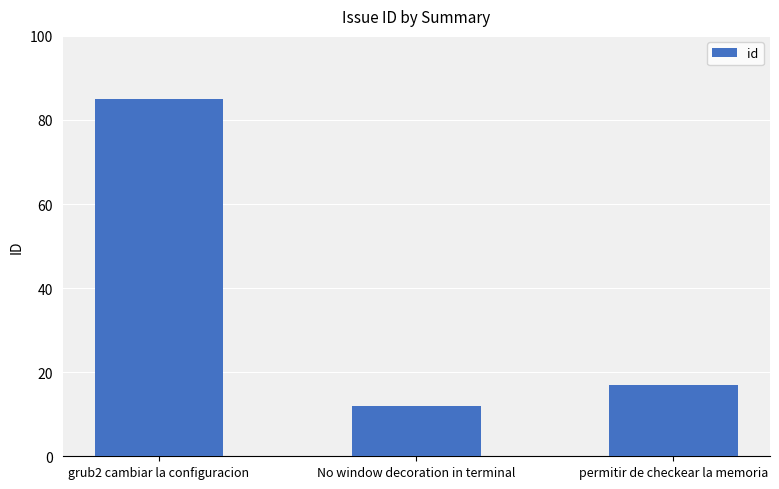

What is the difference between the maximum and minimum values?

73